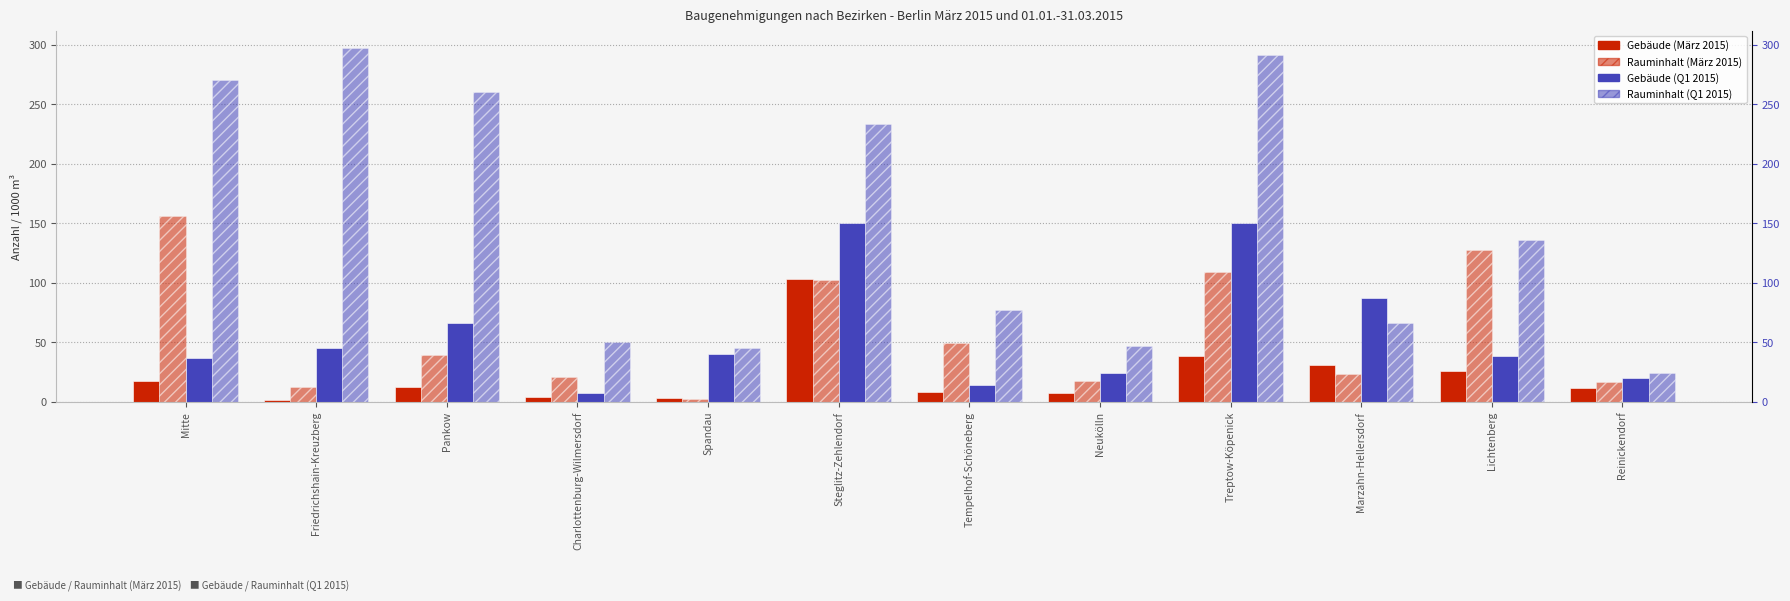

At which label does Gebäude (März 2015) reach its minimum?

Friedrichshain-Kreuzberg